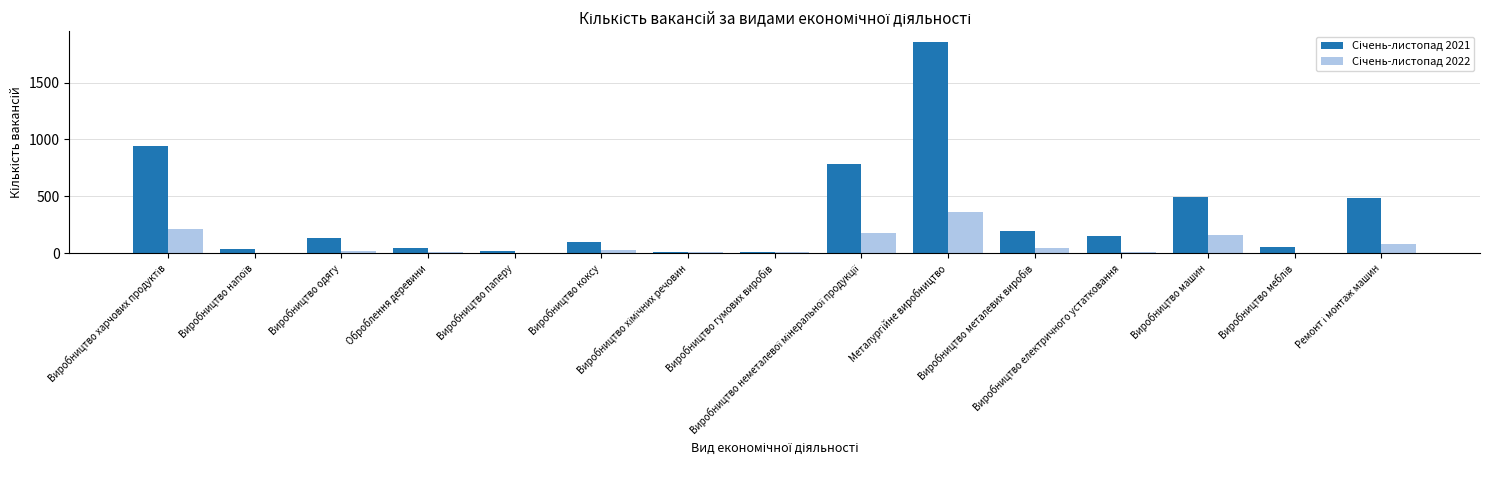

How many groups of bars are there?

15